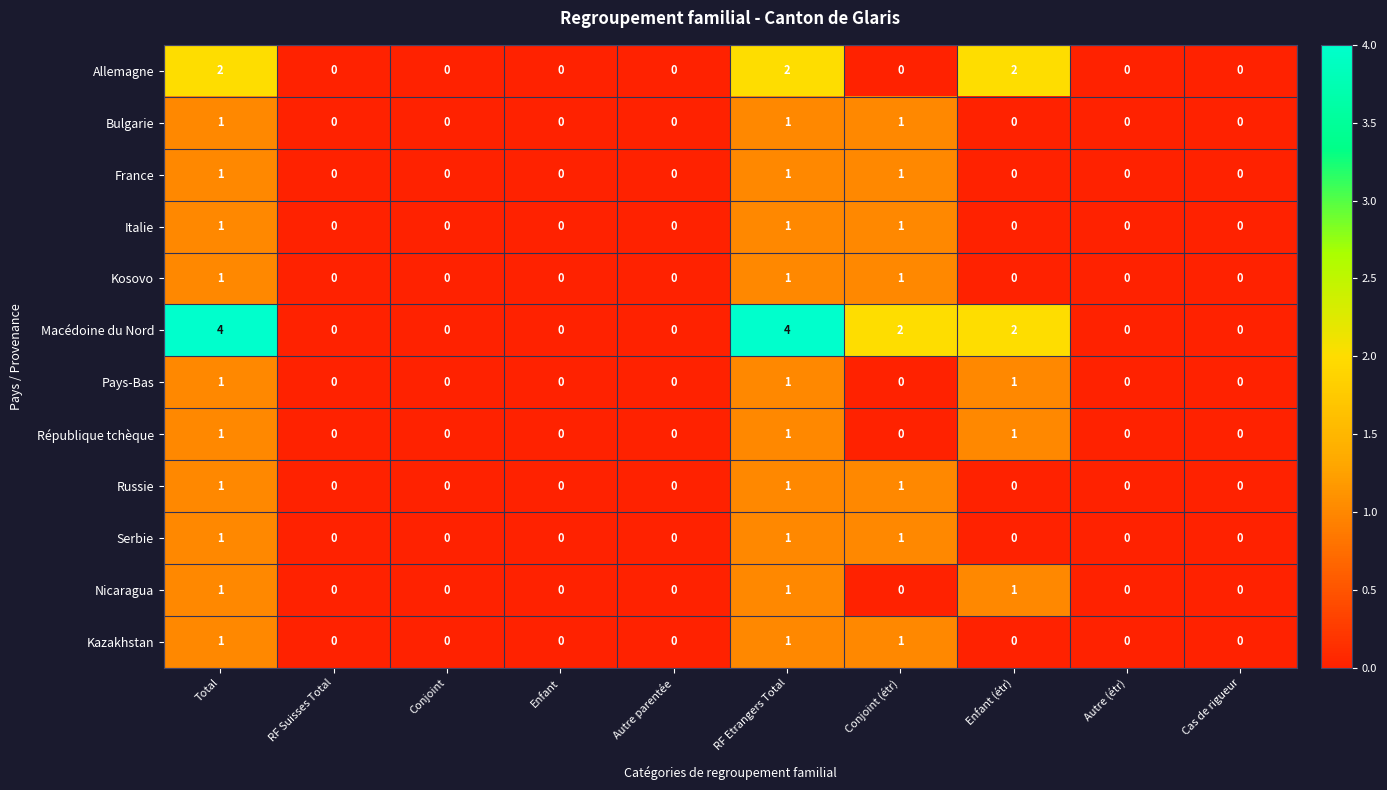

What is the total value across all series at RF Etrangers Total?

16